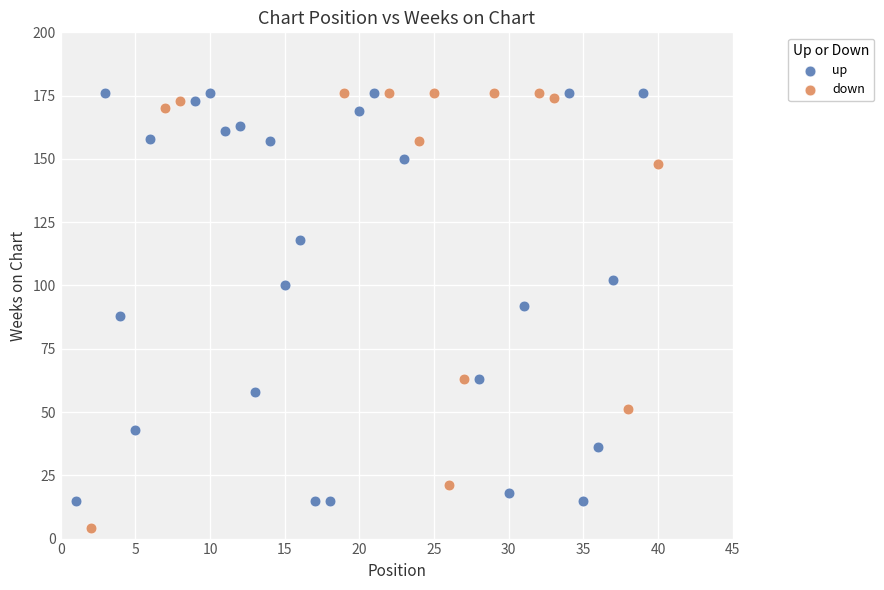

Which series reaches the minimum Y coordinate?

down